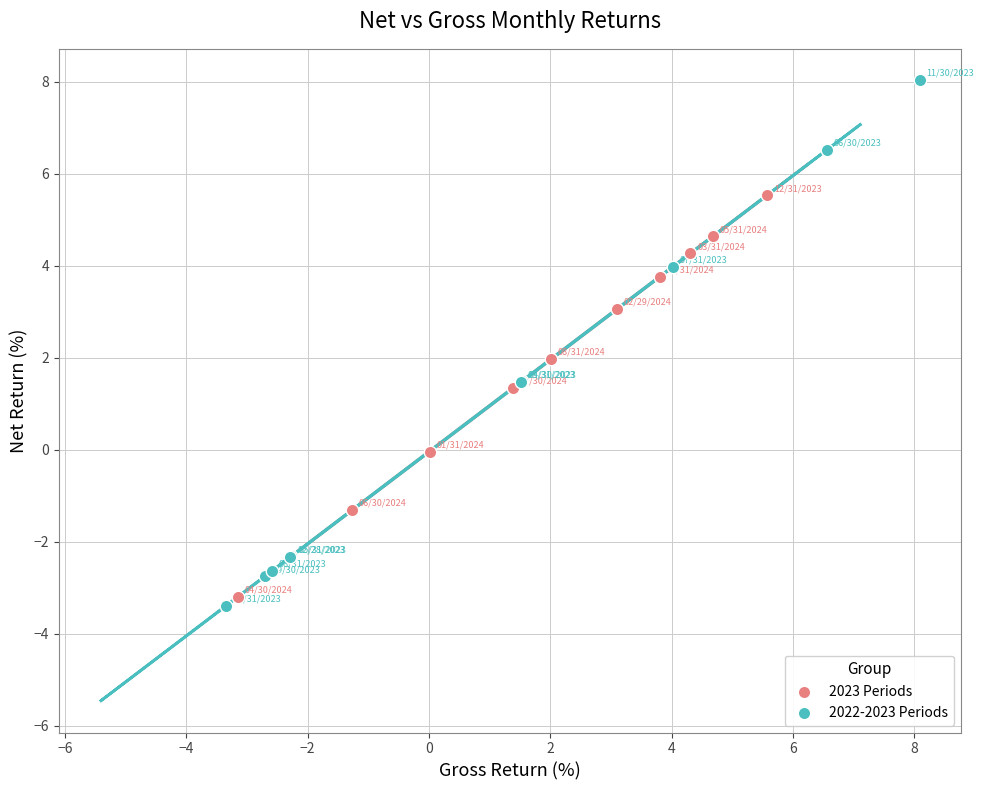

What are all the series names shown in the legend?

2023 Periods, 2022-2023 Periods